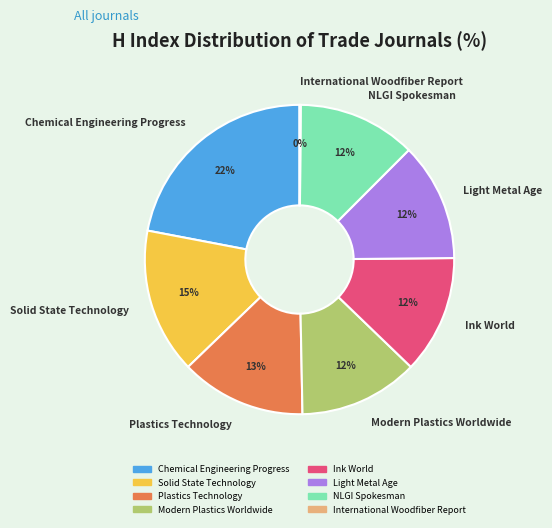

Does Solid State Technology account for over 50% of the chart?

No